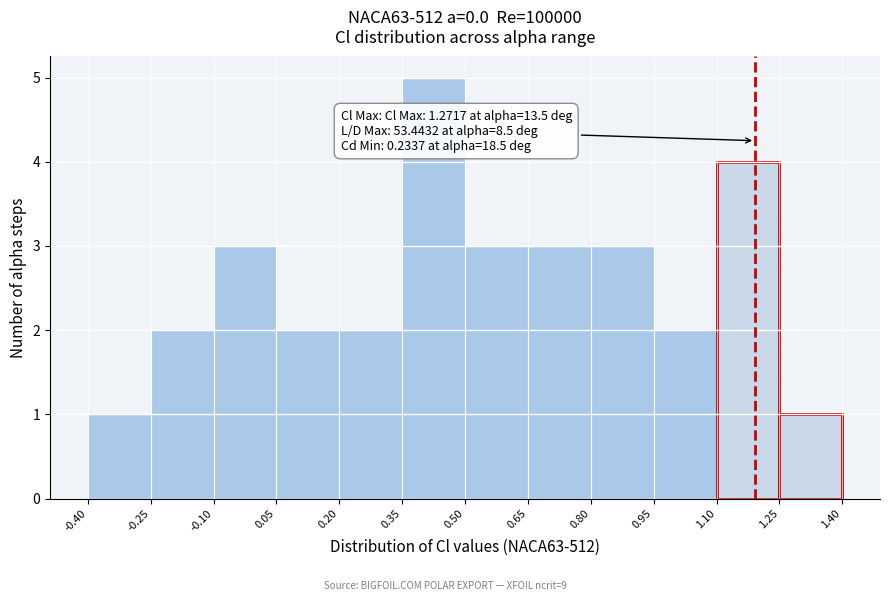

Which range on the x-axis has the tallest bar?

0.35 to 0.50